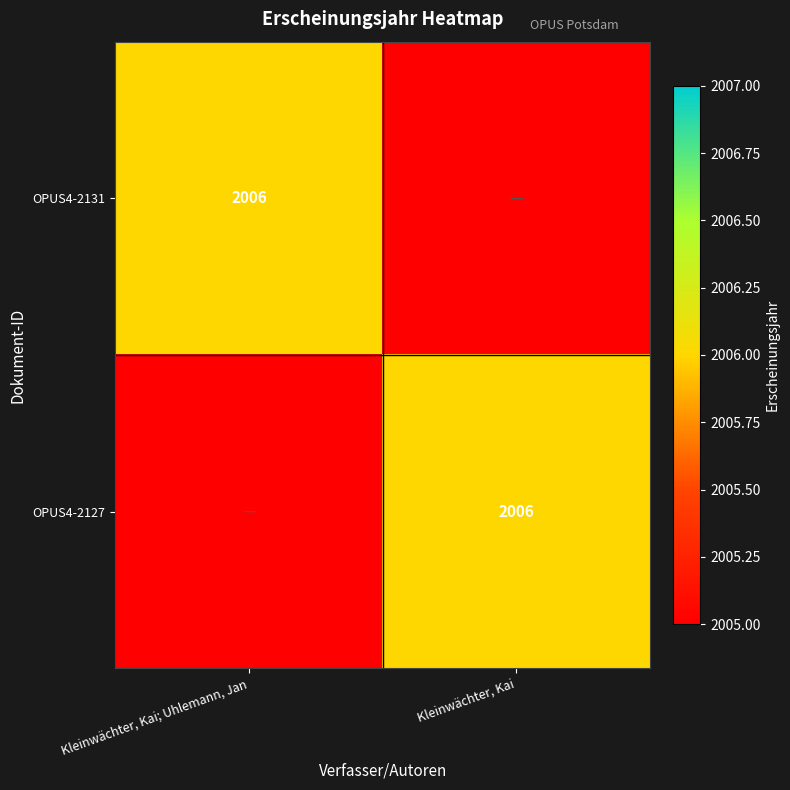

Which has a higher value, Kleinwächter, Kai; Uhlemann, Jan or Kleinwächter, Kai?

Kleinwächter, Kai; Uhlemann, Jan